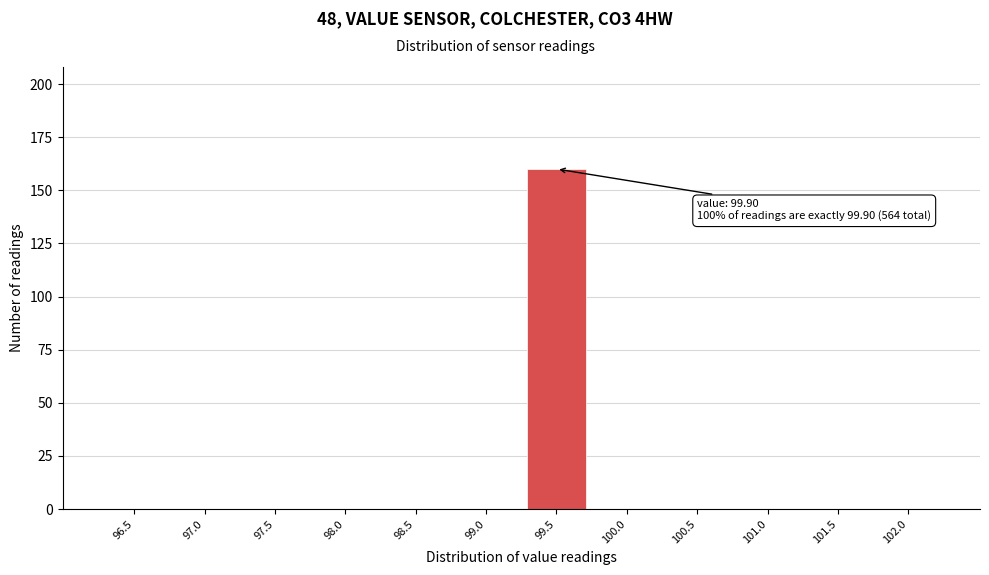

Reading left to right, extract all data points from this chart.

96.5=0	97.0=0	97.5=0	98.0=0	98.5=0	99.0=0	99.5=160	100.0=0	100.5=0	101.0=0	101.5=0	102.0=0